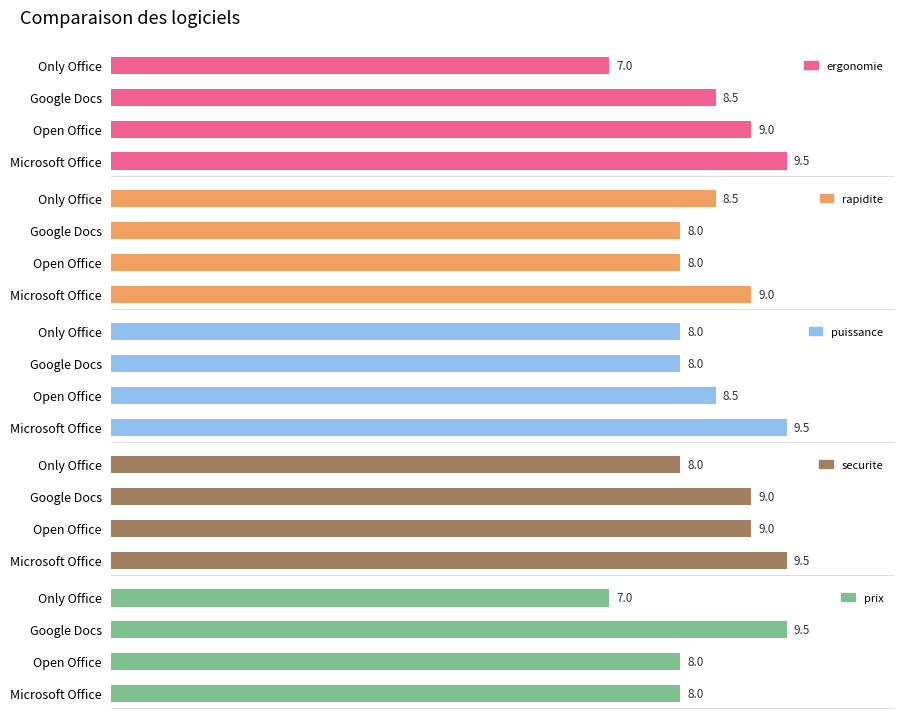

Reading left to right, list all the values displayed in this chart.

ergonomie: 9.5	9.0	8.5	7.0
rapidite: 9.0	8.0	8.0	8.5
puissance: 9.5	8.5	8.0	8.0
securite: 9.5	9.0	9.0	8.0
prix: 8.0	8.0	9.5	7.0